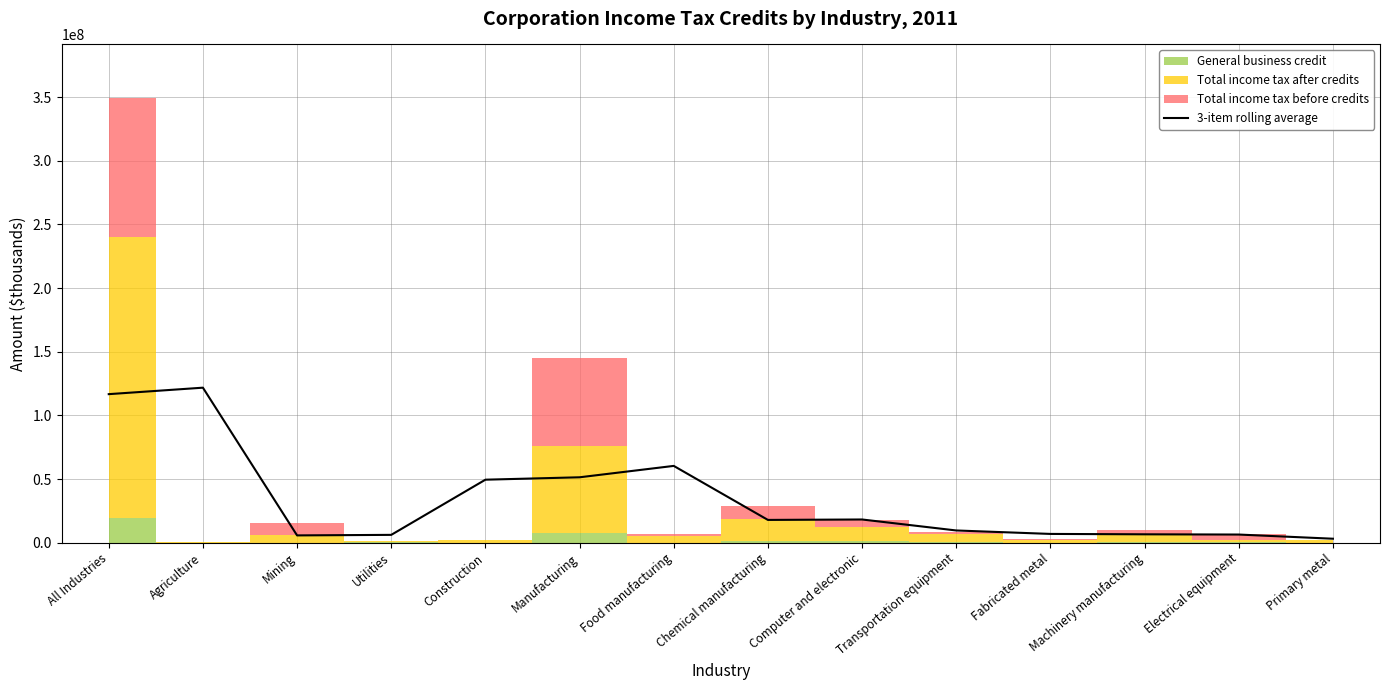

Is this an area chart (filled region under the line)?

No